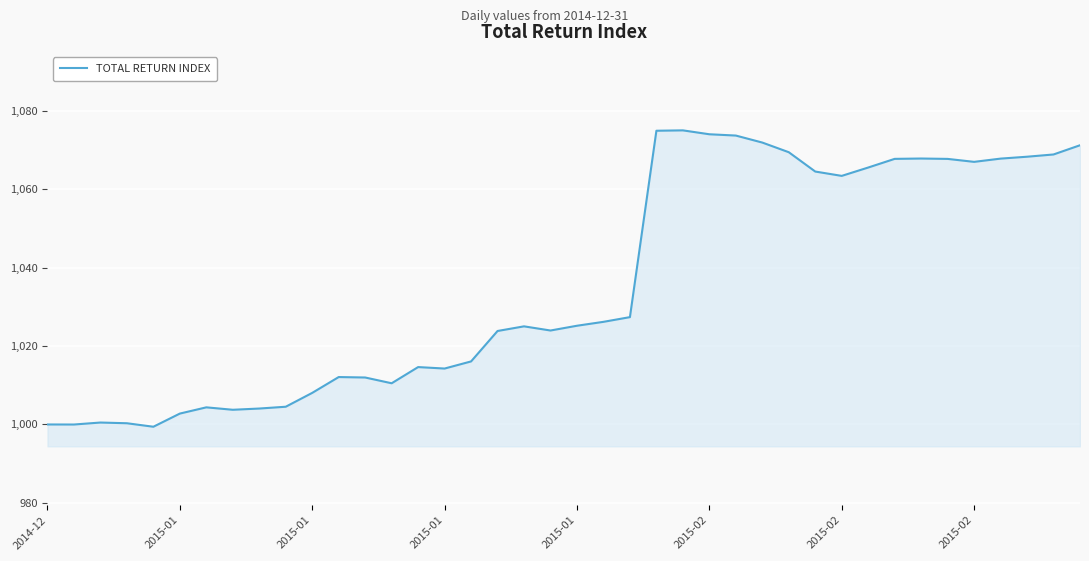

What is the minimum value shown in the chart?

999.4